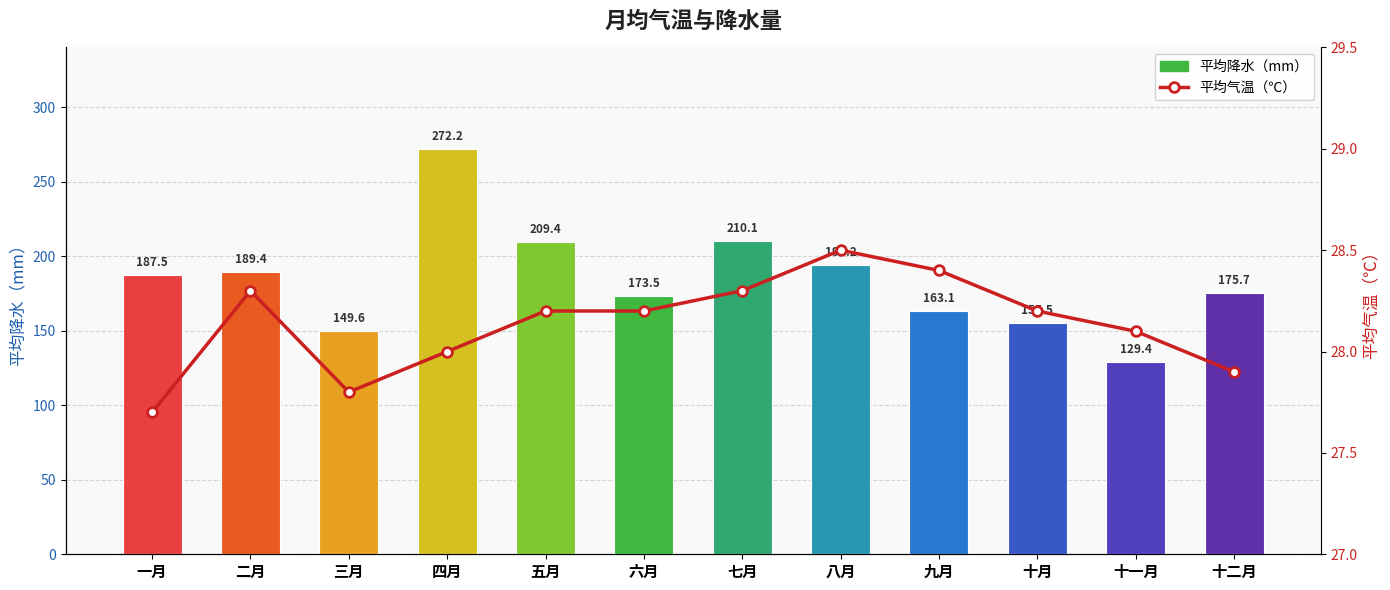

What is the difference between the 平均气温（℃） values at 八月 and 十月?

0.3